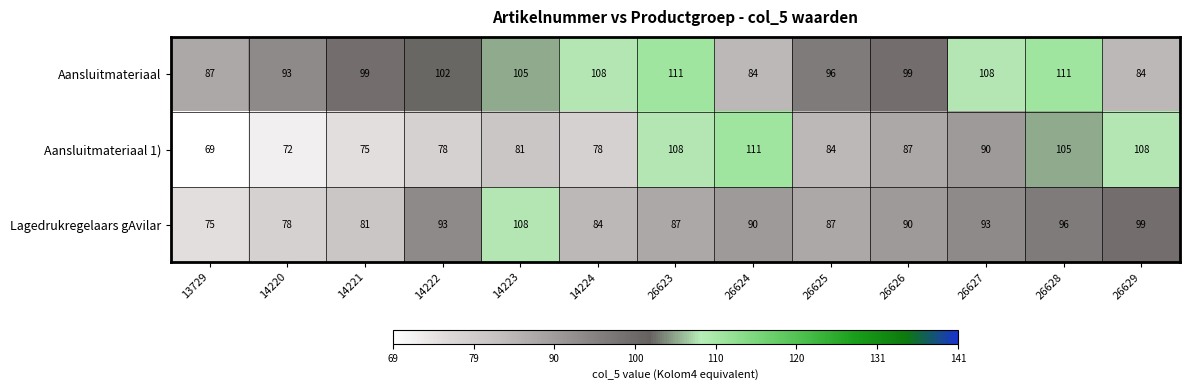

What is the difference between the Aansluitmateriaal 1) values at 26626 and 14220?

15